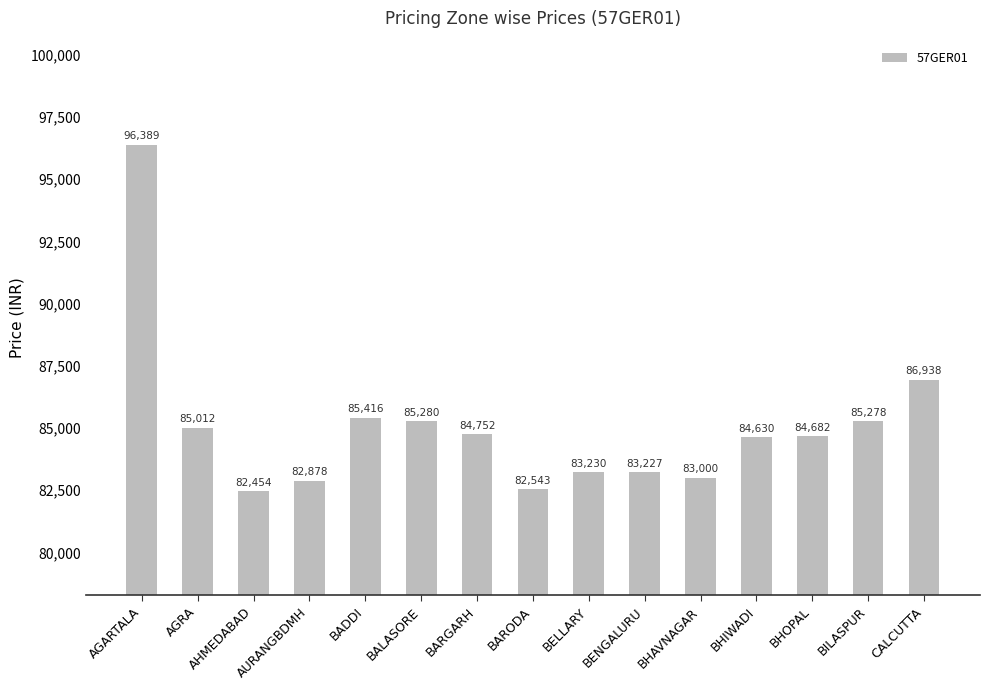

At which label does the data first exceed 84682?

AGARTALA